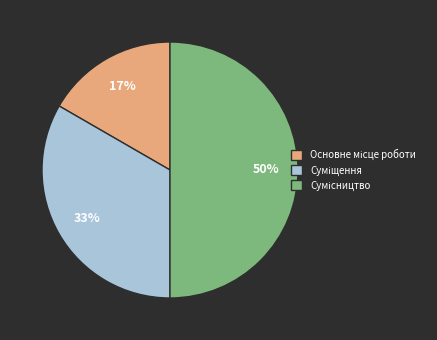

To the nearest percent, what is the difference between the largest and smallest slice percentages?

33%